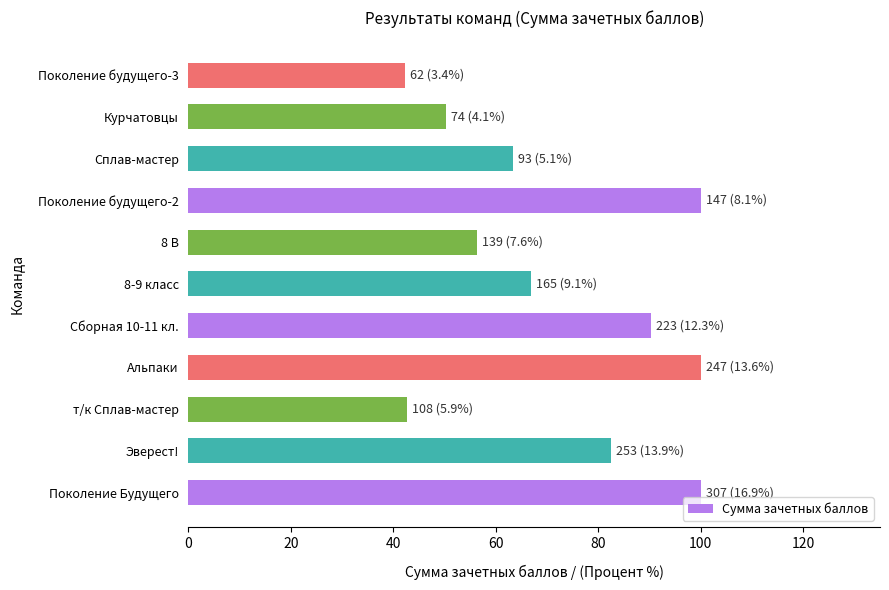

What is the smallest value displayed?

42.2